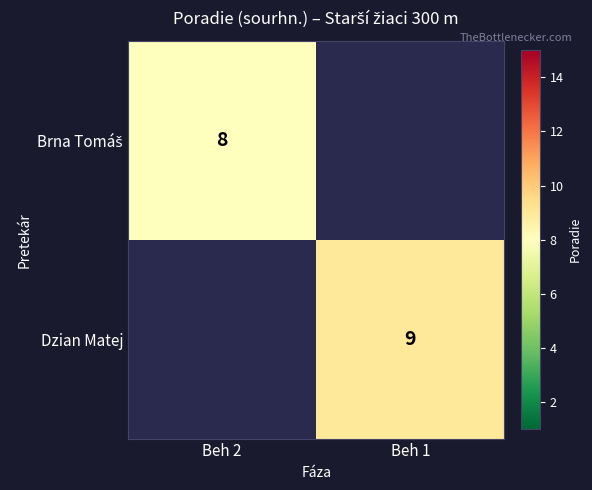

True or false: Dzian Matej has a value of 9 at Beh 1.

True